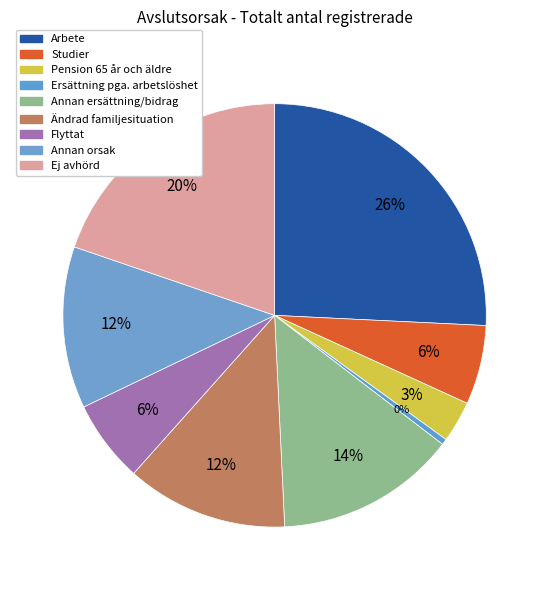

To the nearest percent, what is the average slice percentage?

11%